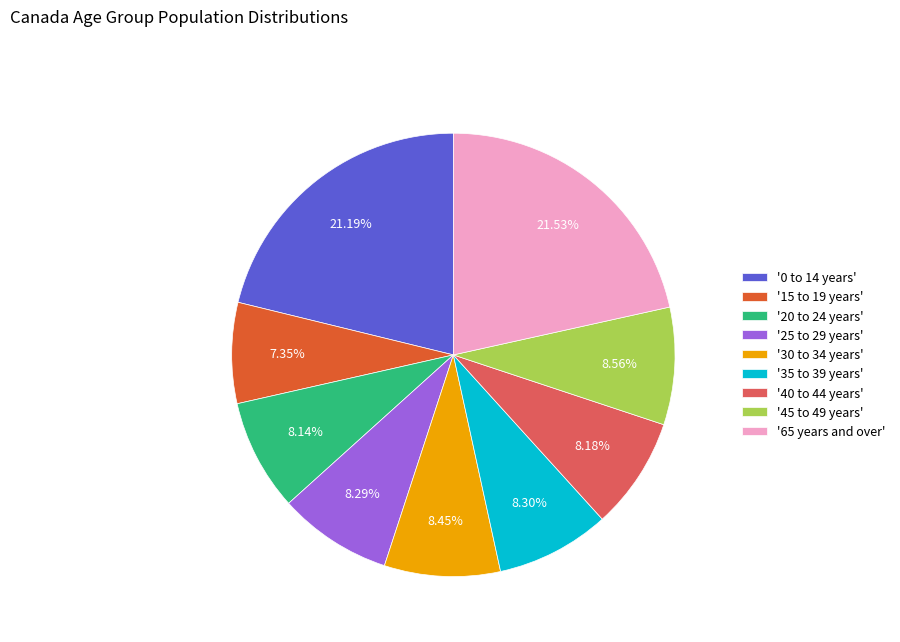

Which category has the smallest portion of the pie?

'15 to 19 years'